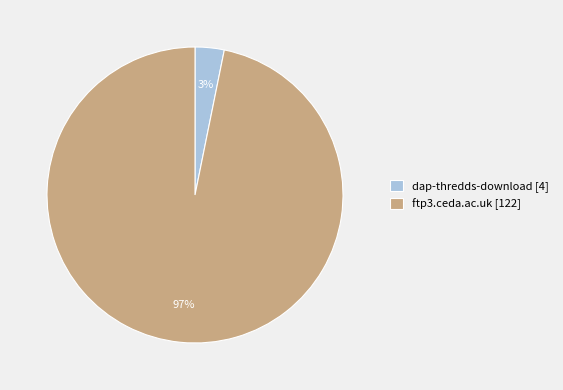

How many segments does this pie chart have?

2